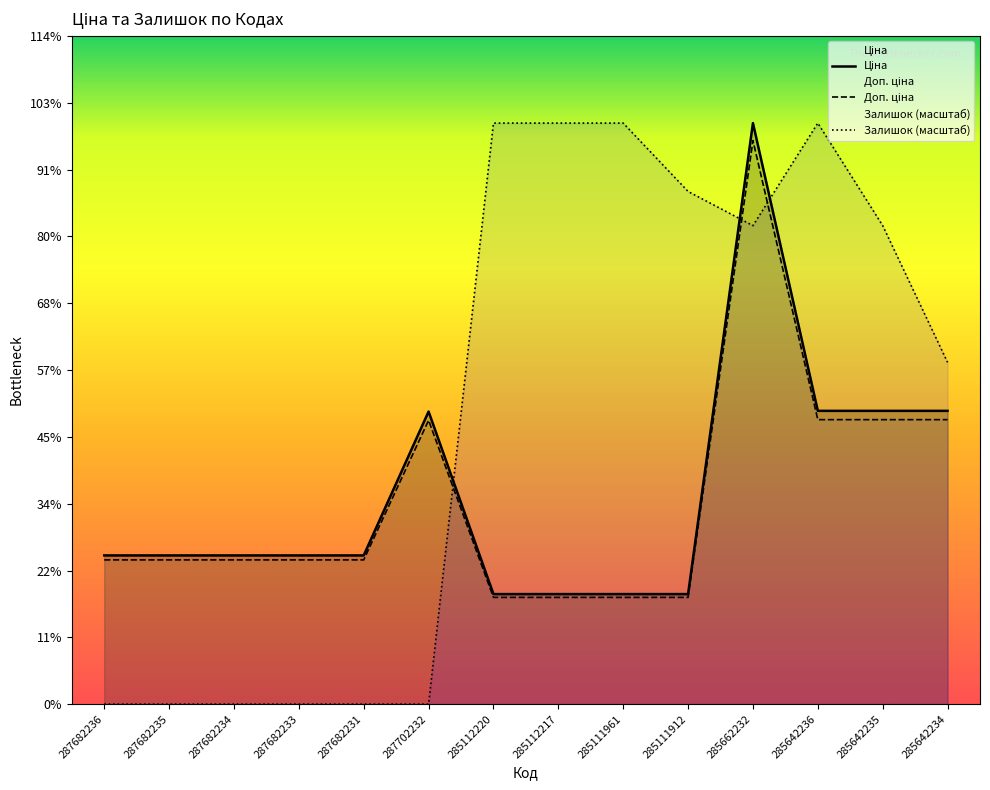

At 285642234, list the series in order from smallest to largest.

Доп. ціна, Ціна, Залишок